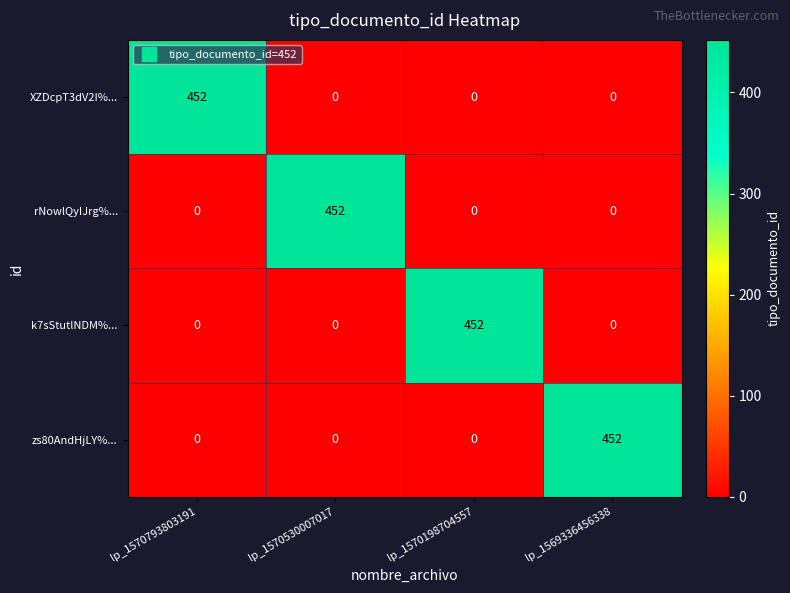

The value of rNowlQyIJrg%... at lp_1570530007017 is 452. True or false?

True